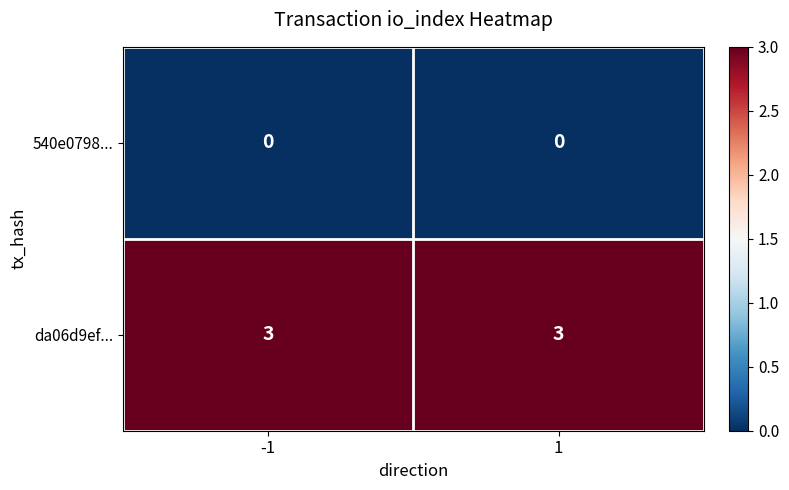

Rank the series at -1 from lowest to highest value.

540e0798..., da06d9ef...